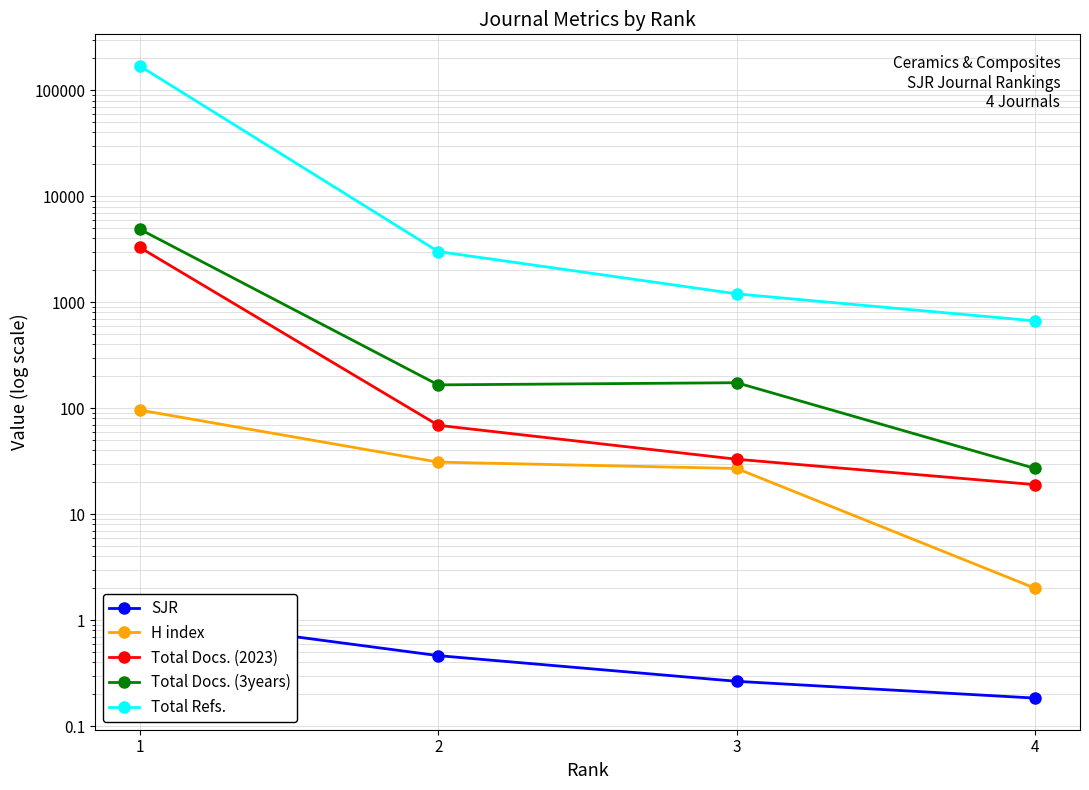

Which series changed the most between 1 and 2?

Total Refs.